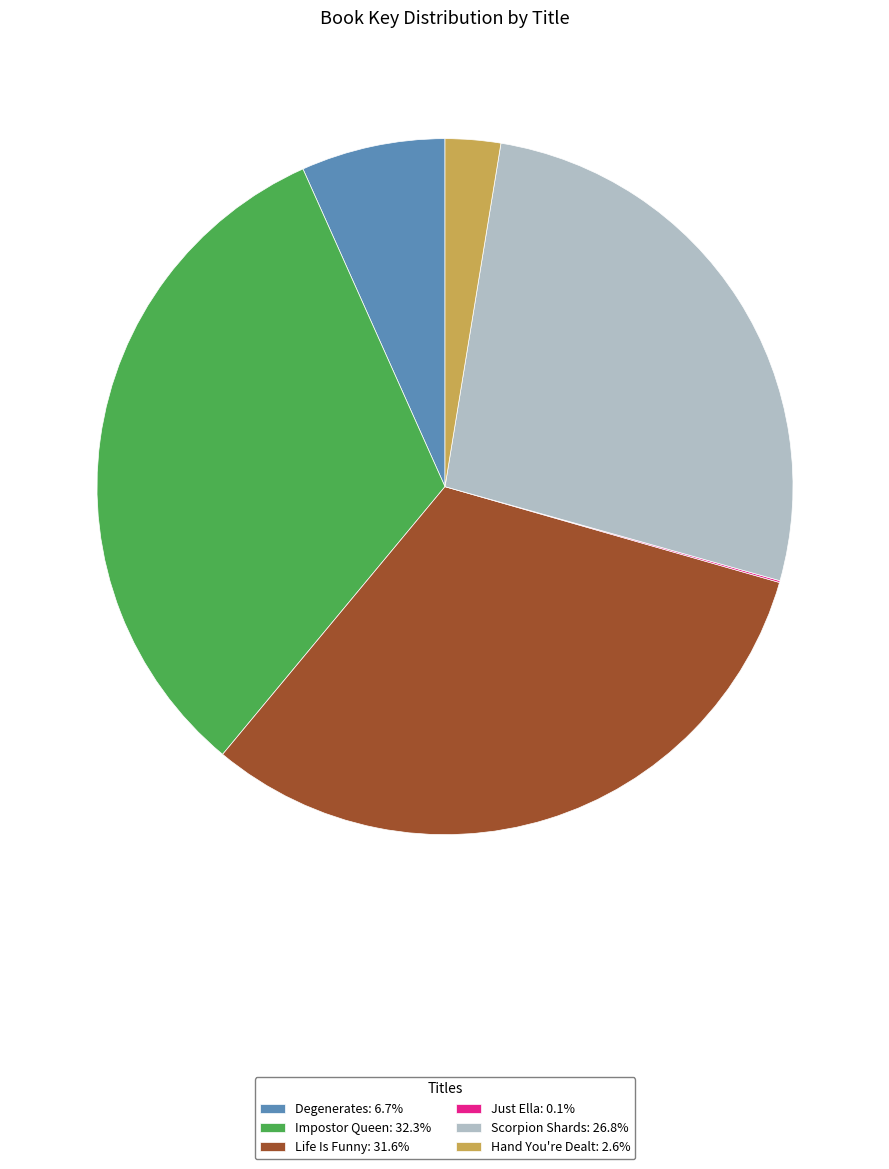

Does Hand You're Dealt represent more than half of the total?

No